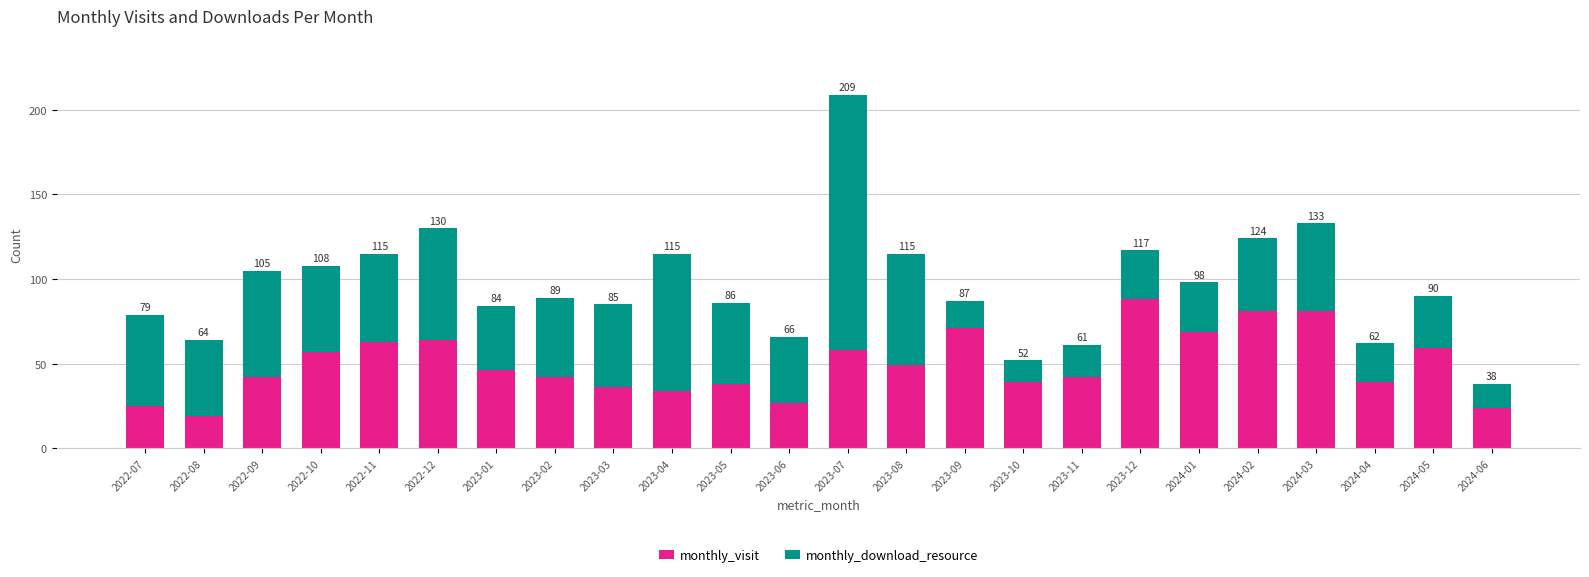

What is the label of the 17th bar from the right?

2023-02